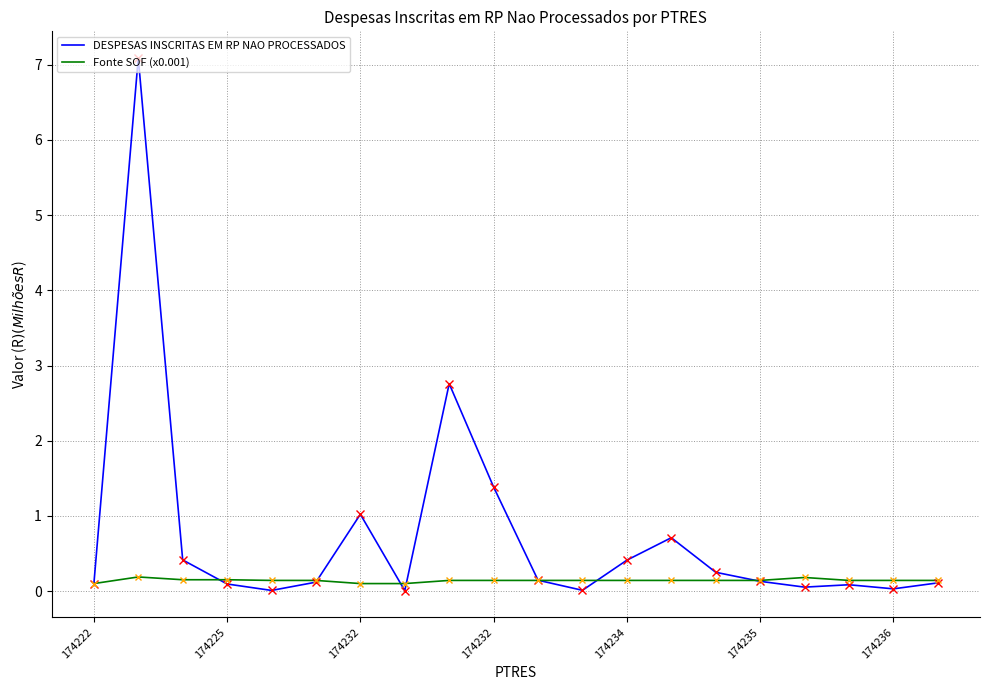

List the series in order of their overall mean, highest first.

DESPESAS INSCRITAS EM RP NAO PROCESSADOS, Fonte SOF (x0.001)